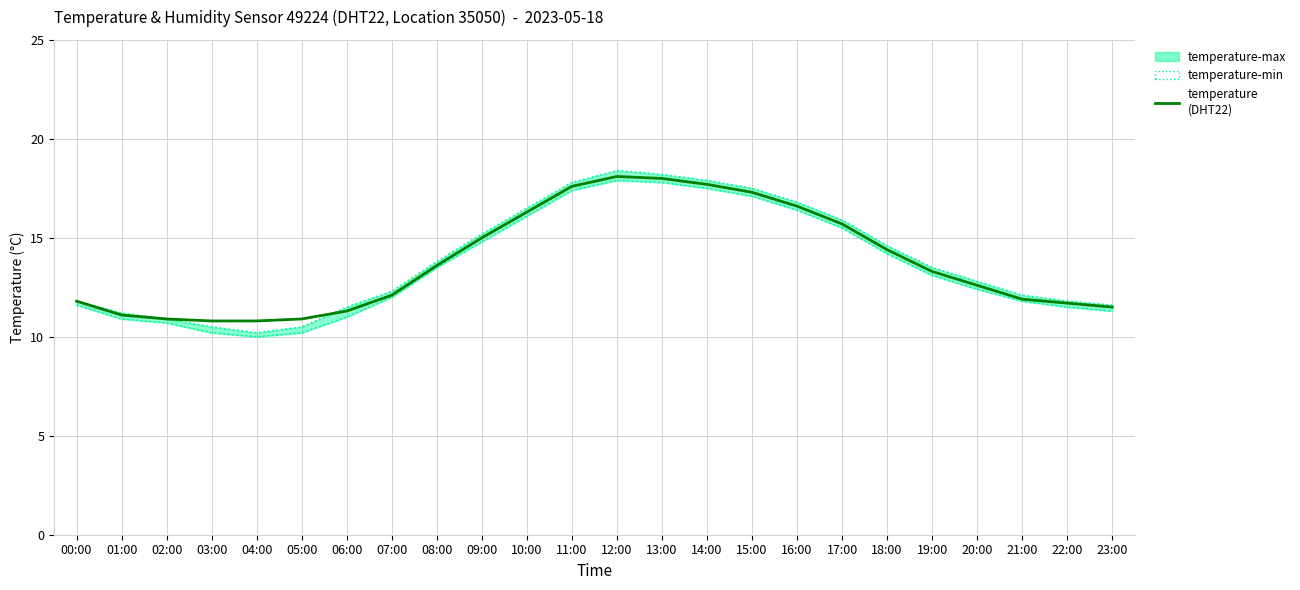

The value of temperature at 21:00 is 18.5. True or false?

False